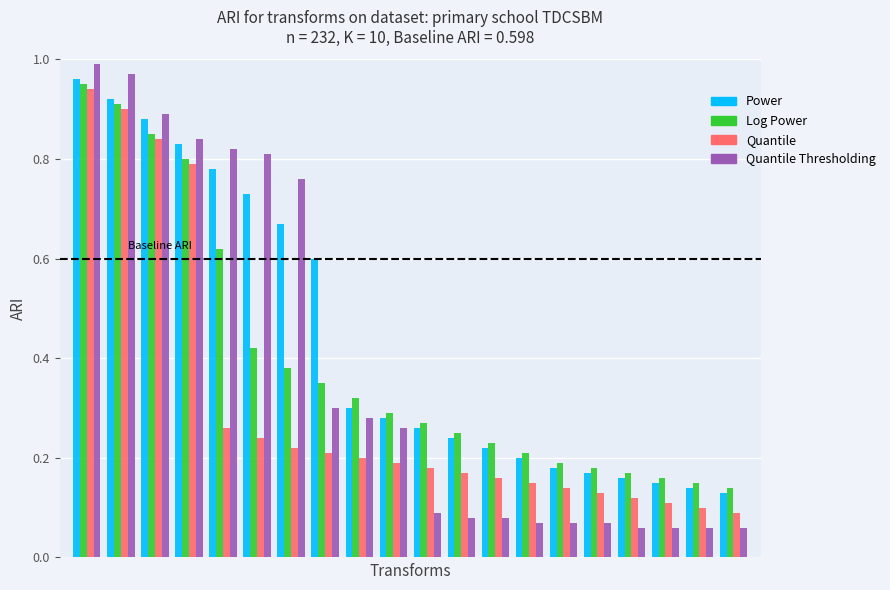

At how many categories does at least one series exceed 0?

20